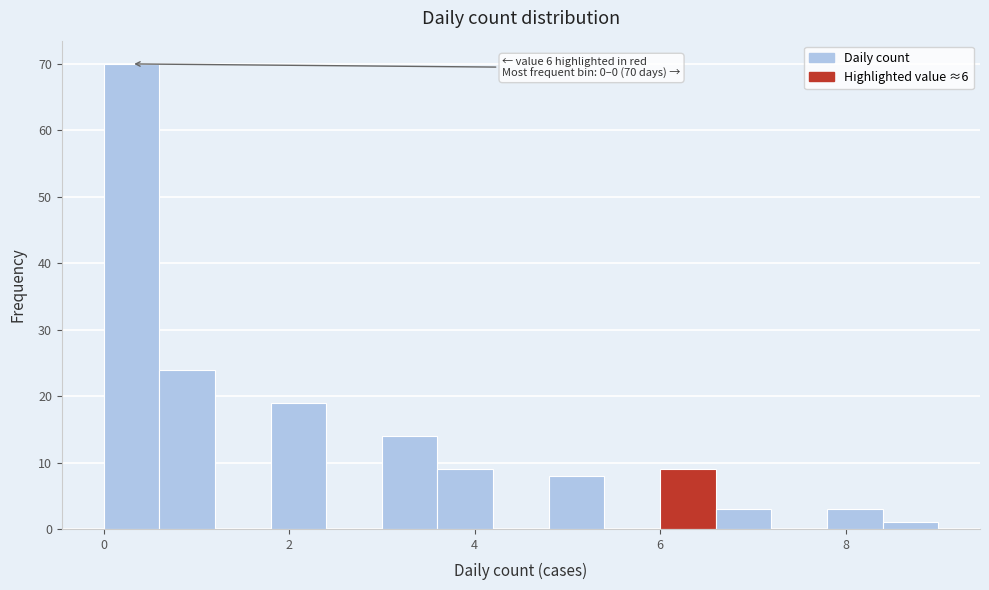

Around what value on the x-axis is the tallest bar? Give the approximate position of its centre, as read against the axis.

0.4